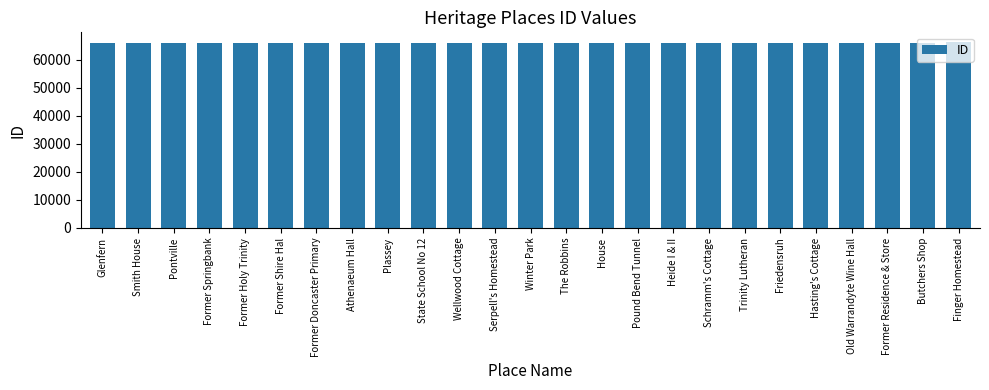

What position from the left is Hasting's Cottage?

21